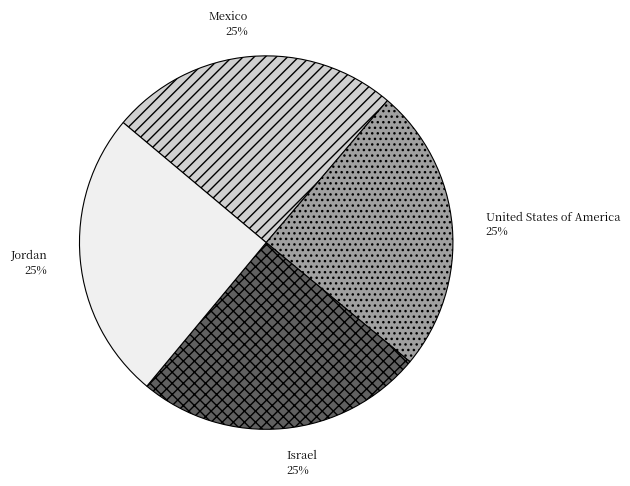

To the nearest percent, what portion does United States of America represent?

25%